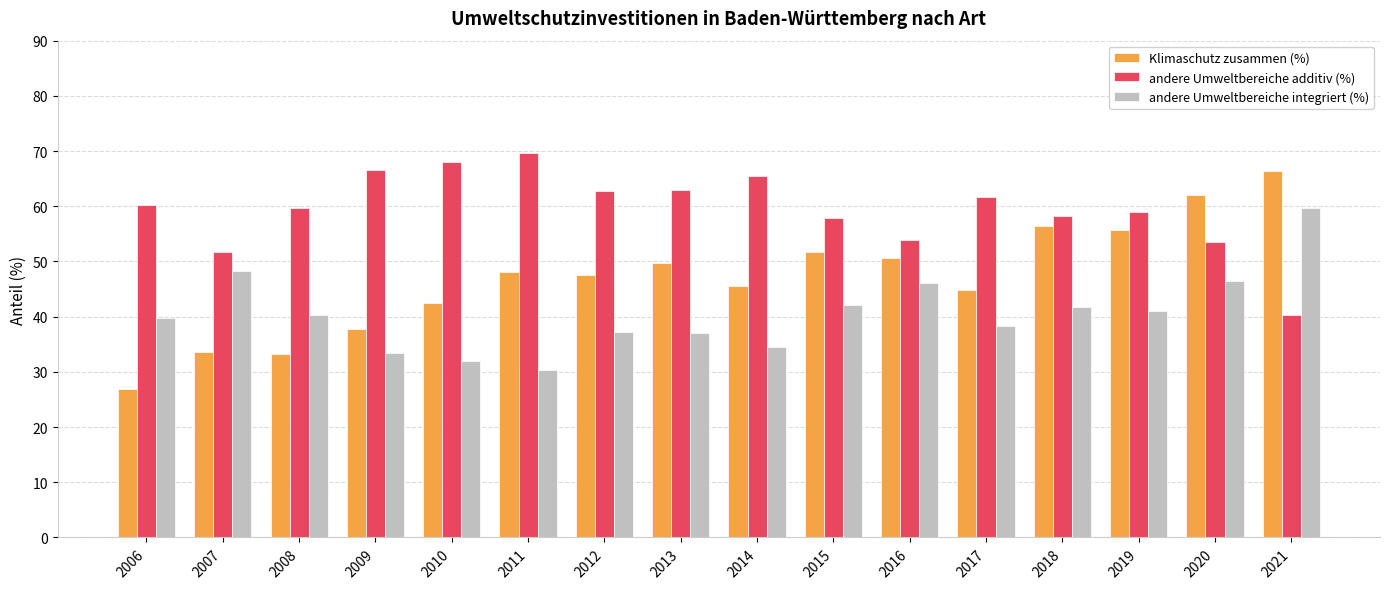

How many groups of bars are there?

16